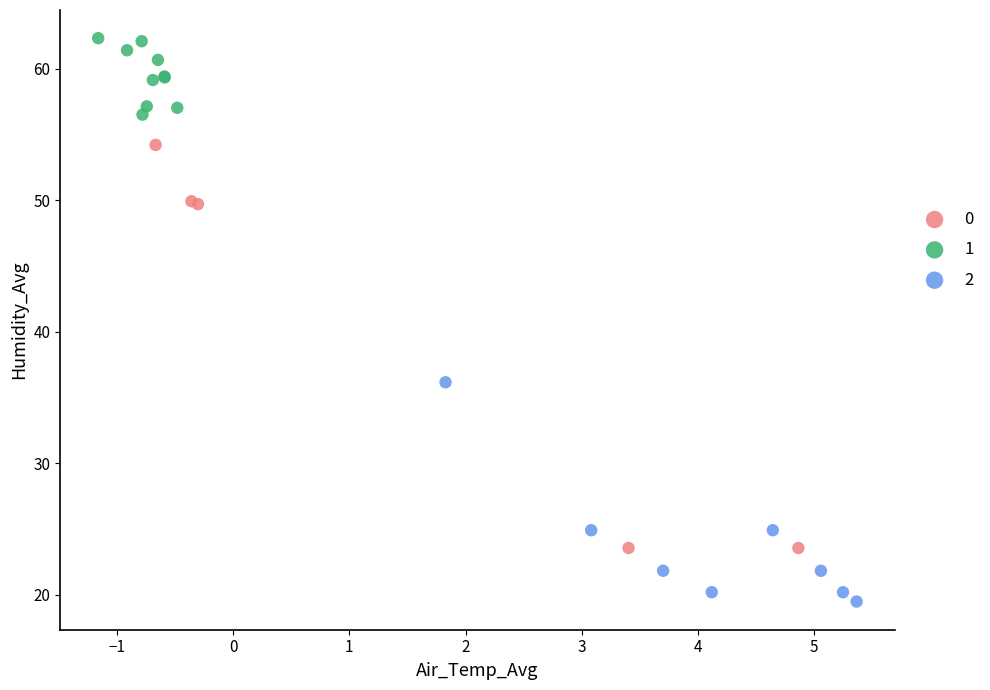

Which series has the largest Y range (max minus min)?

0